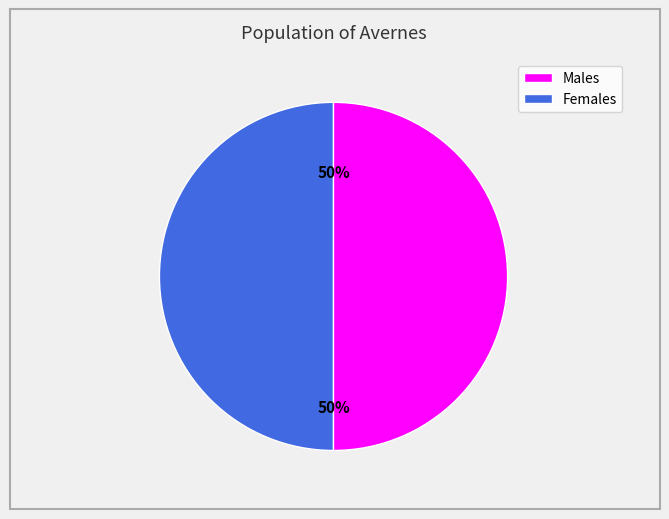

To the nearest percent, what is the average slice percentage?

50%